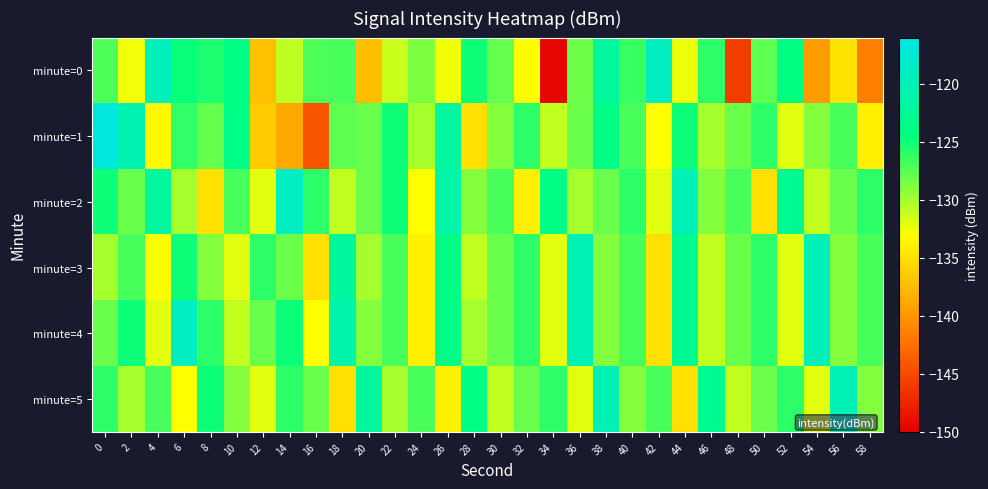

Between 12 and 56, which is larger?

56